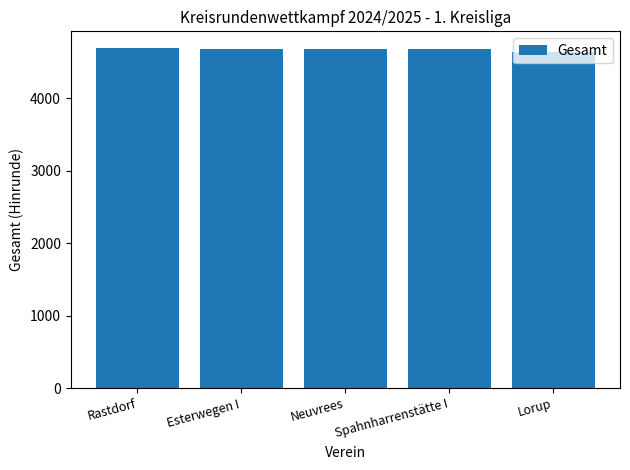

Is it true that the value at Esterwegen I is 7158.1?

False